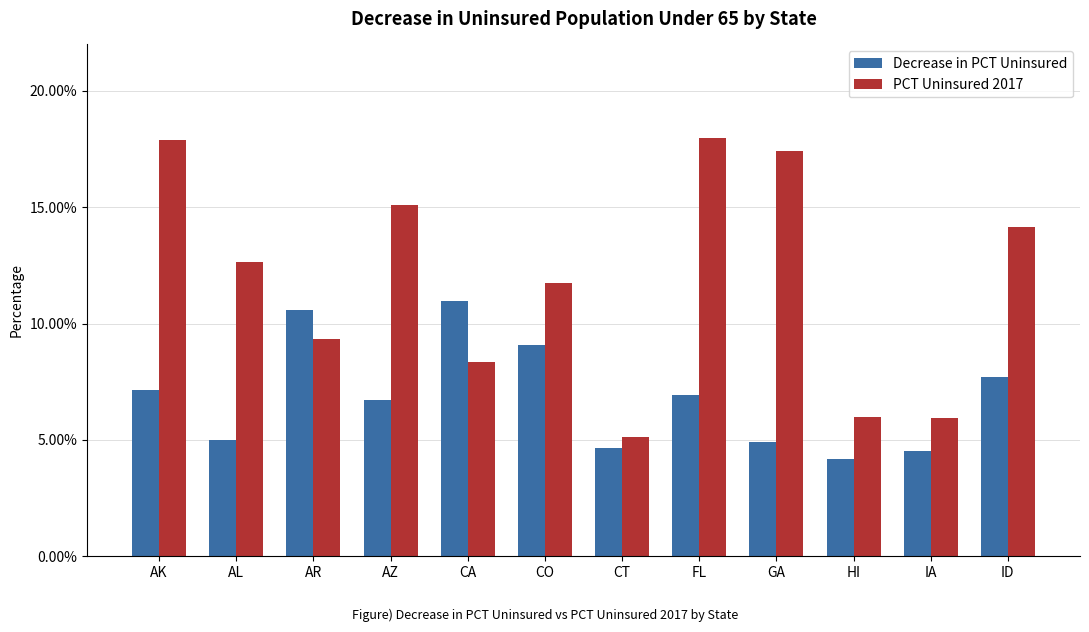

Does the chart contain any negative values?

No